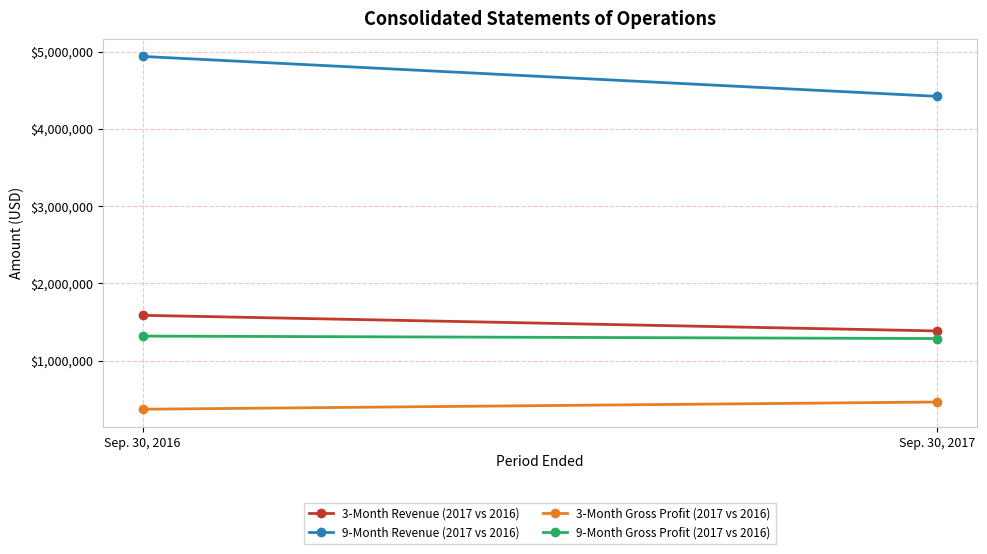

What is the value of the 3-Month Gross Profit (2017 vs 2016) point at the 2nd from the left?

463934